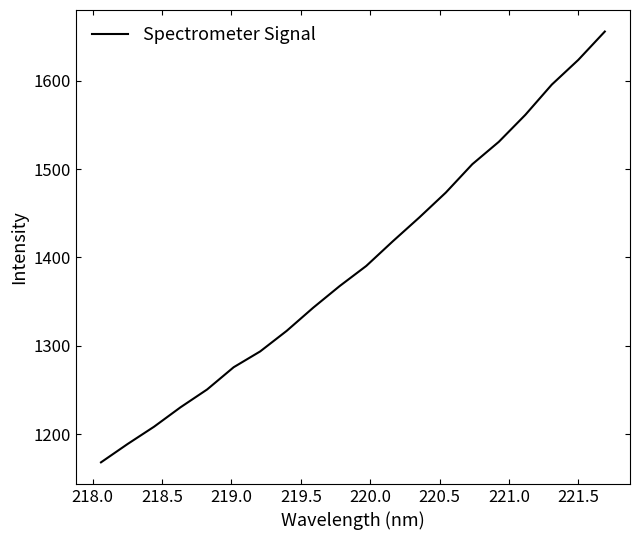

What is the greatest value displayed?

1655.7